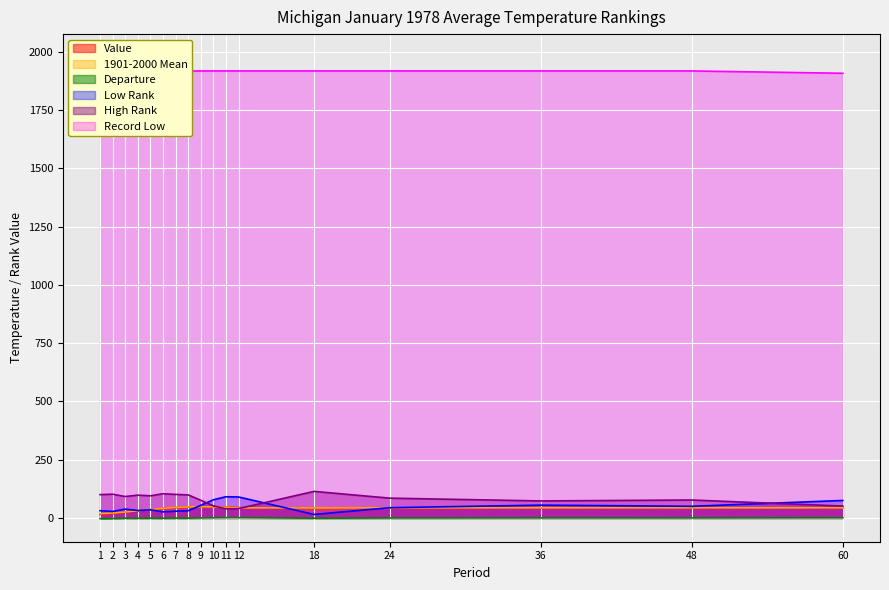

At which category does Low Rank reach its first local peak?

3